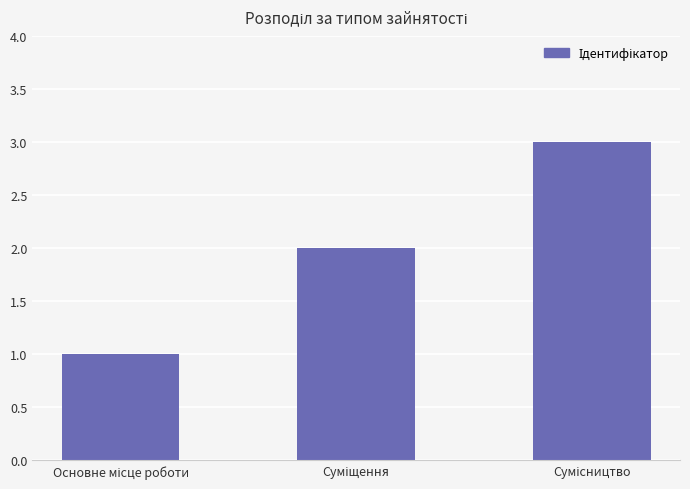

What is the sum of all values?

6